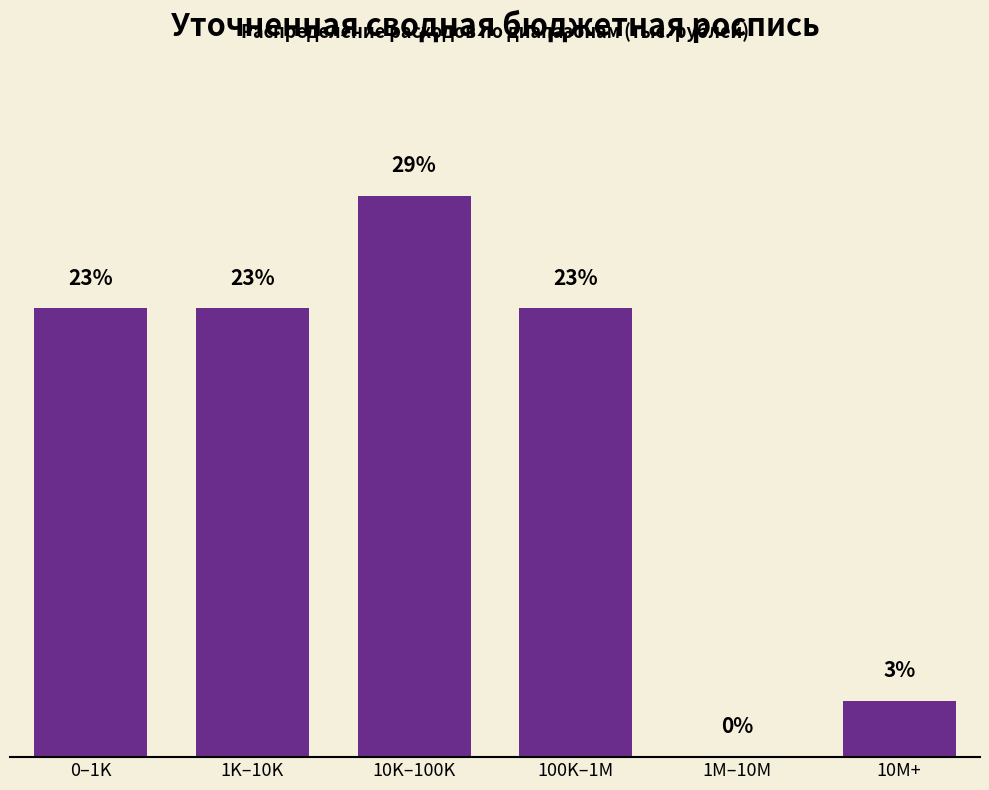

Are the bars horizontal?

No